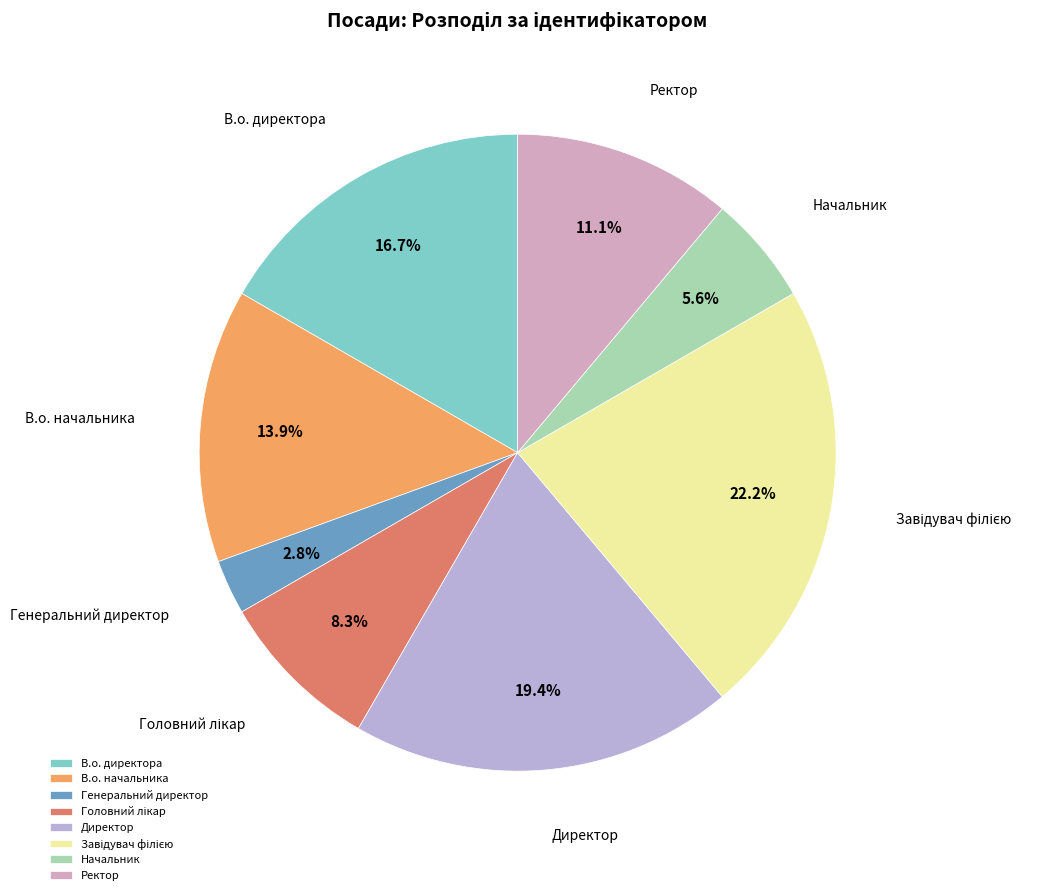

What percentage is the В.о. директора slice, to the nearest percent?

17%